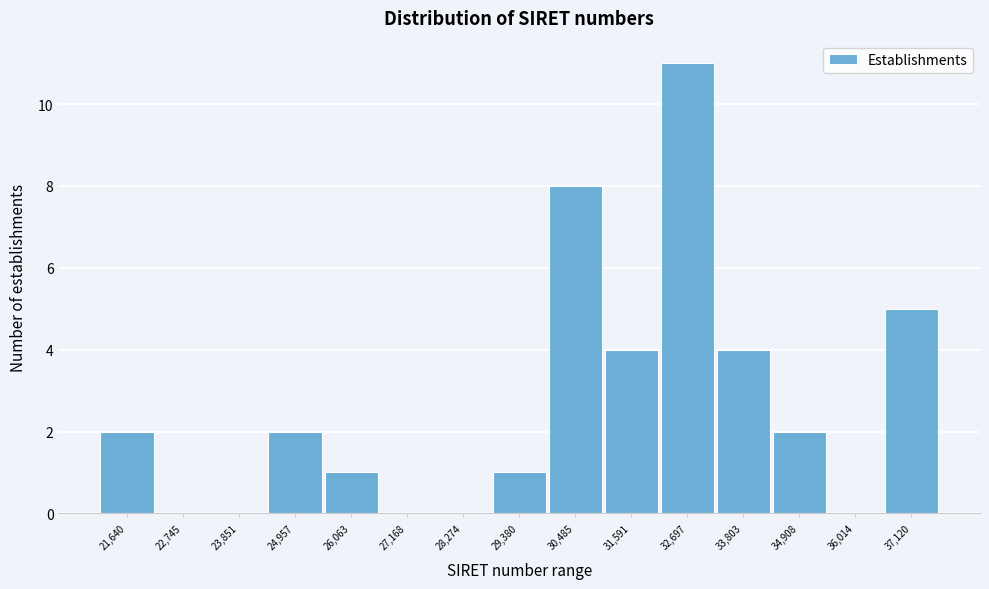

Reading left to right, what are all the values shown in this chart?

21,640=2	22,745=0	23,851=0	24,957=2	26,063=1	27,168=0	28,274=0	29,380=1	30,485=8	31,591=4	32,697=11	33,803=4	34,908=2	36,014=0	37,120=5